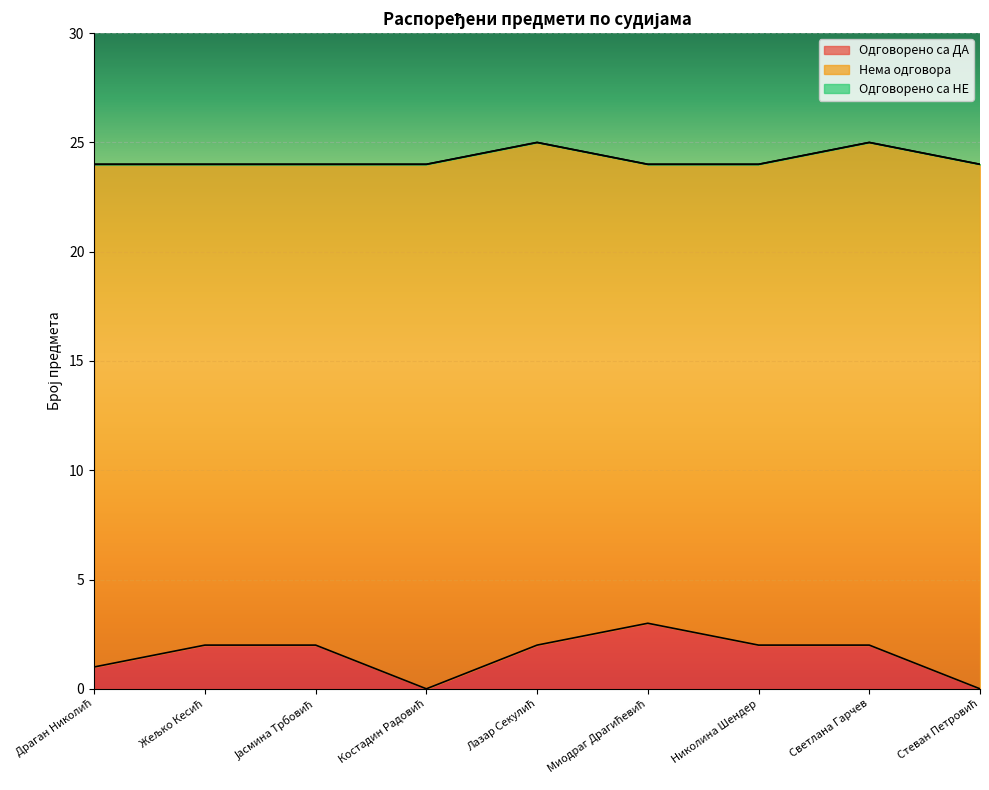

What is the average value of the Одговорено са ДА series?

2